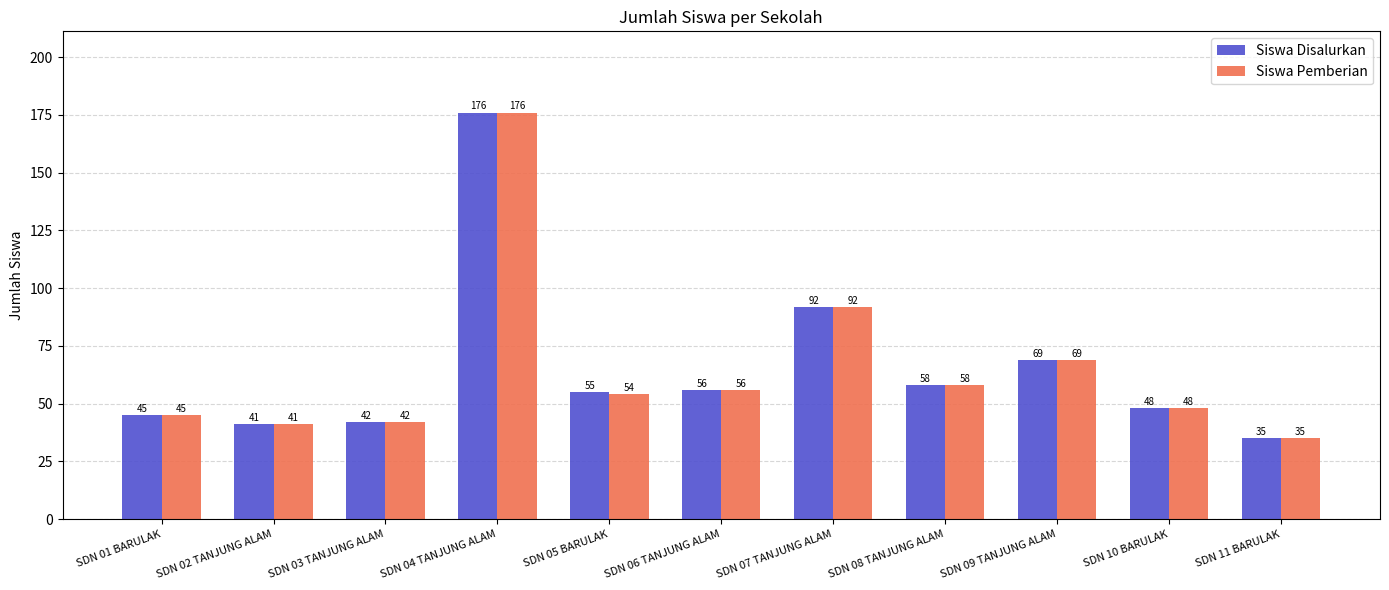

Which series changed the most between SDN 05 BARULAK and SDN 11 BARULAK?

Siswa Disalurkan